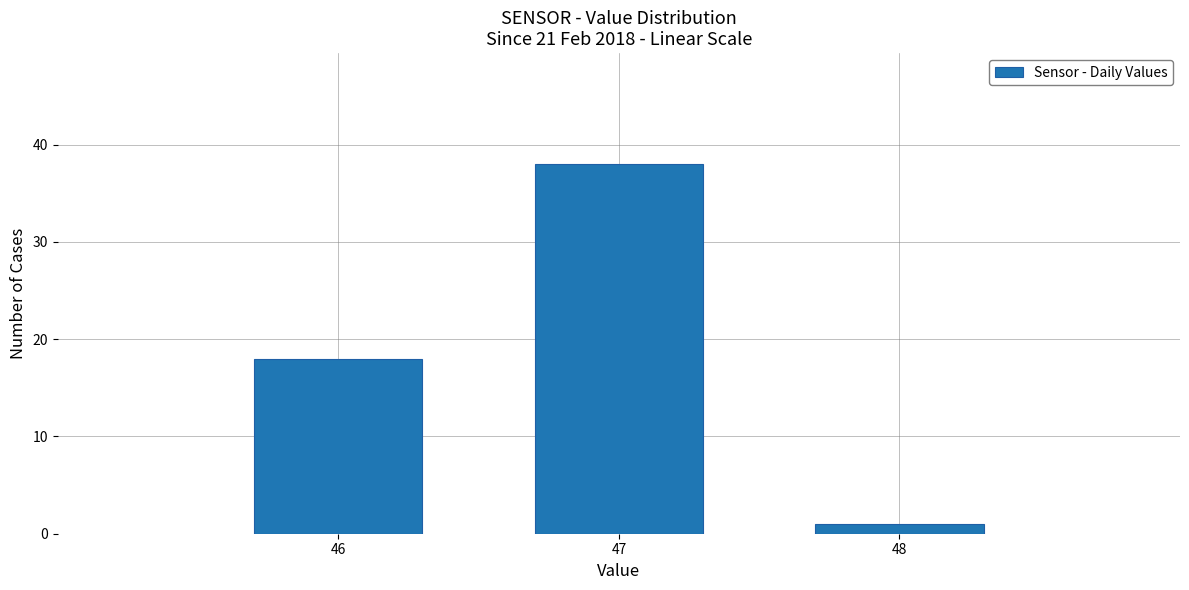

Reading left to right, extract all data points from this chart.

46=18	47=38	48=1